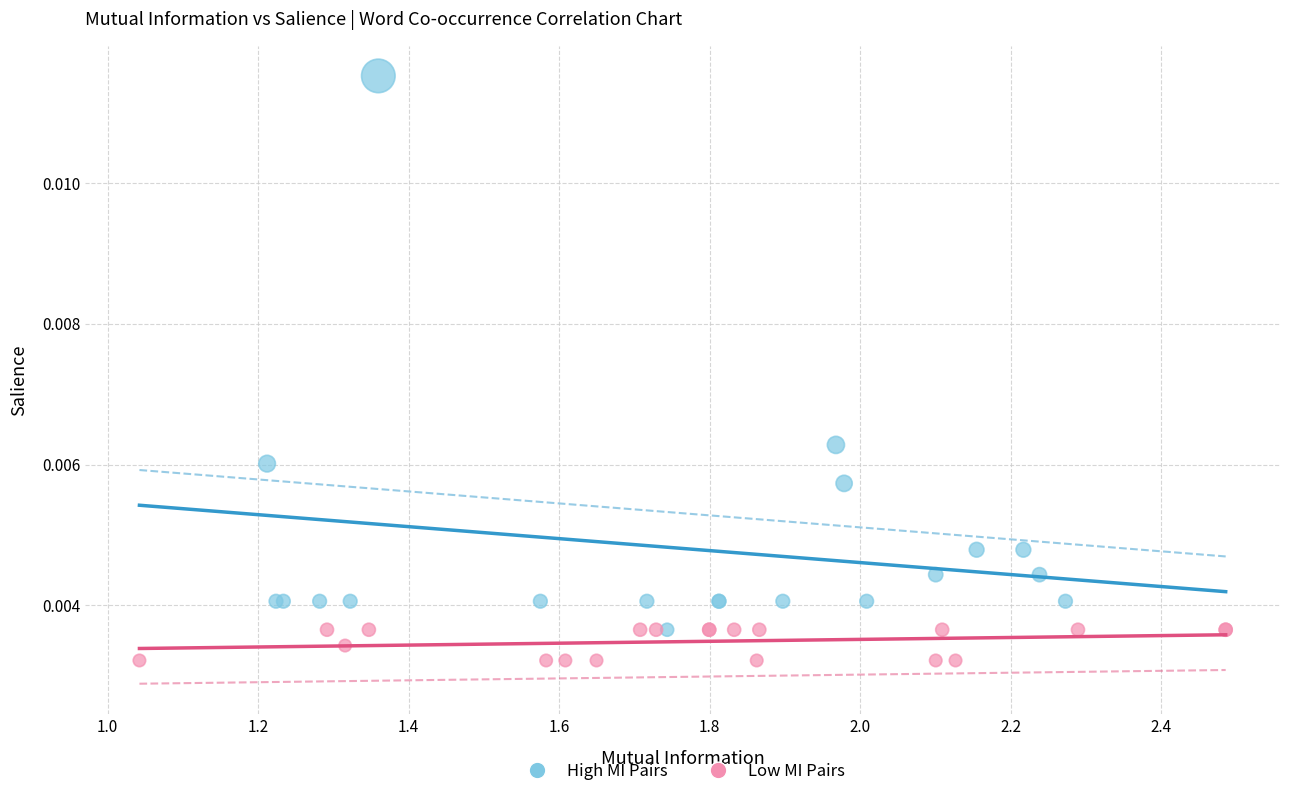

Which series contains the highest Y value?

High MI Pairs